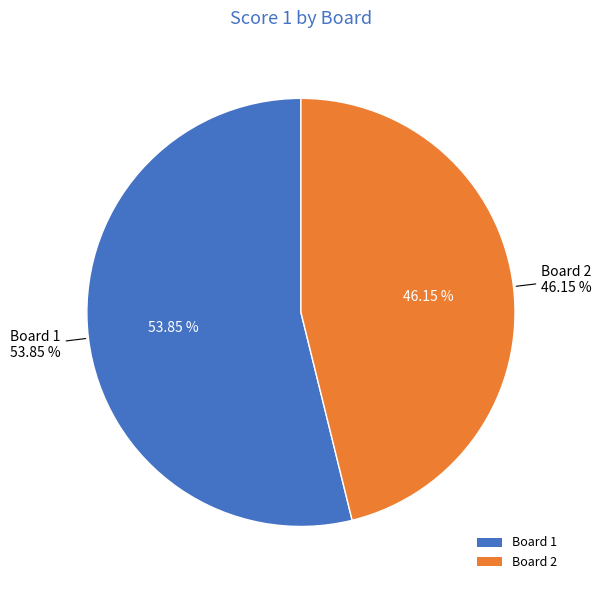

To the nearest percent, what is the difference between the largest and smallest slice percentages?

8%